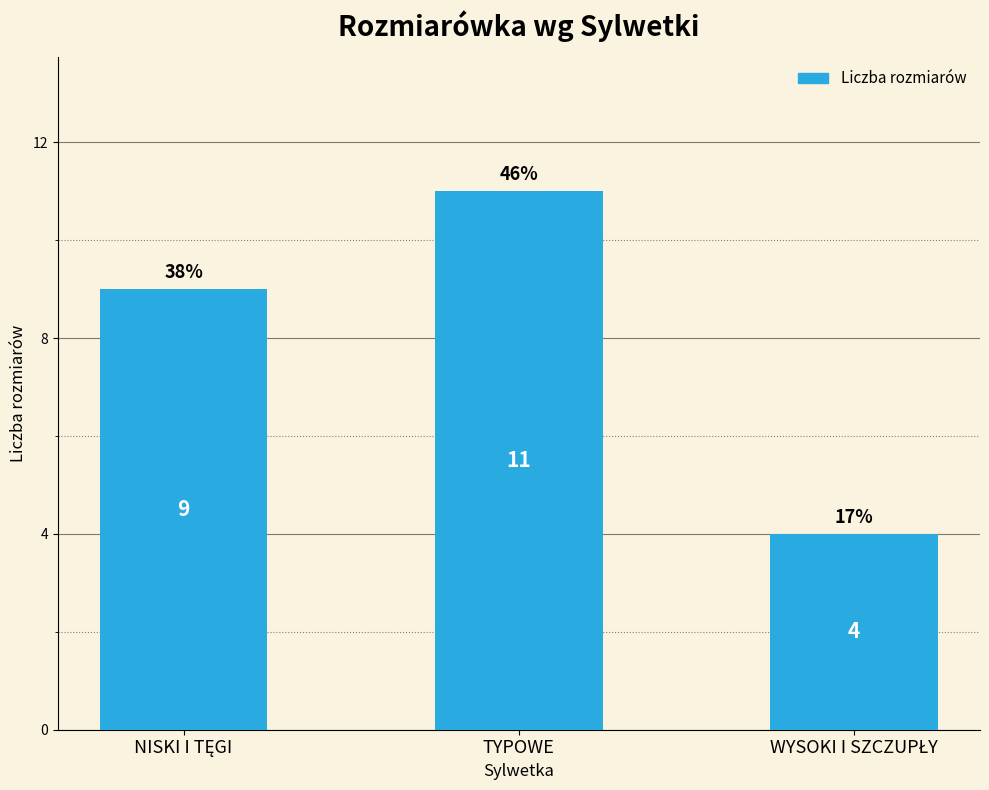

Reading left to right, list all the values displayed in this chart.

9	11	4